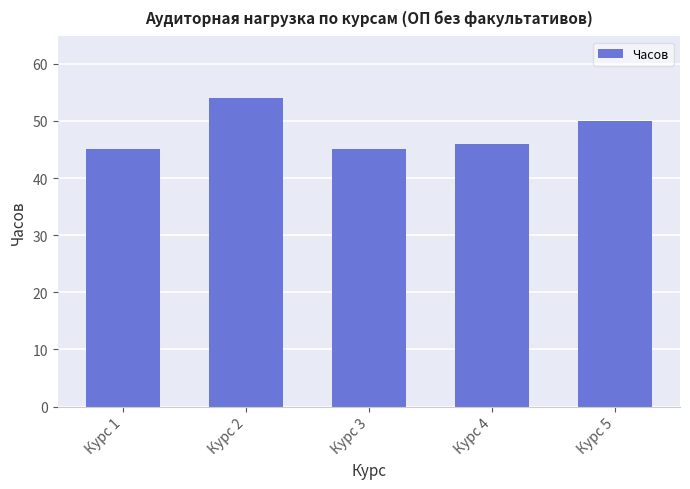

Where is the data nearest to the value 49?

Курс 5